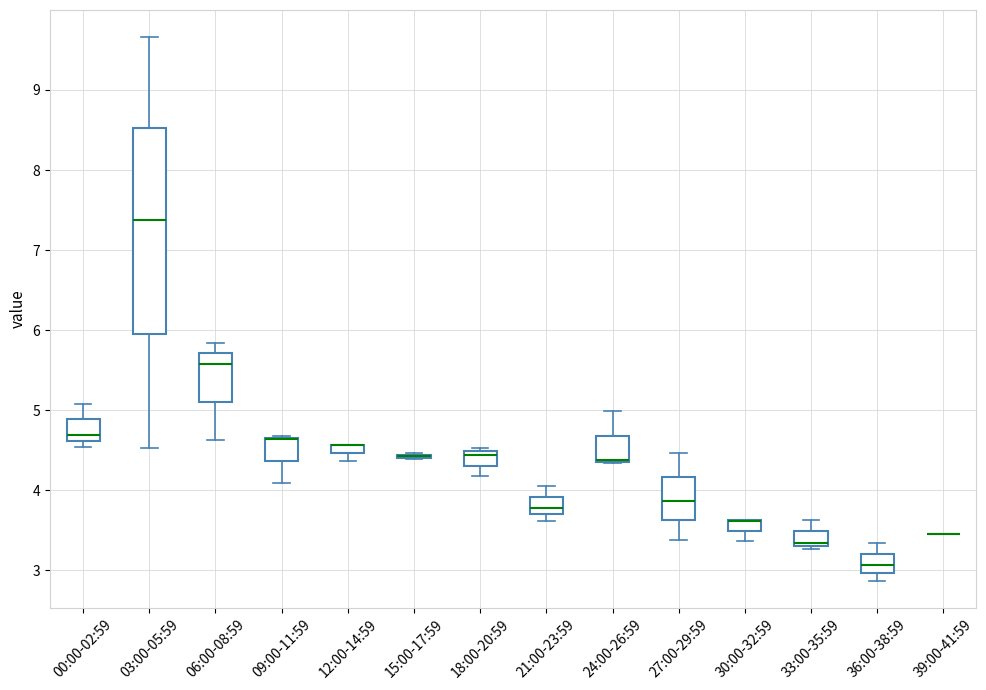

Which box is the tallest, from its lower edge to its upper edge?

03:00-05:59